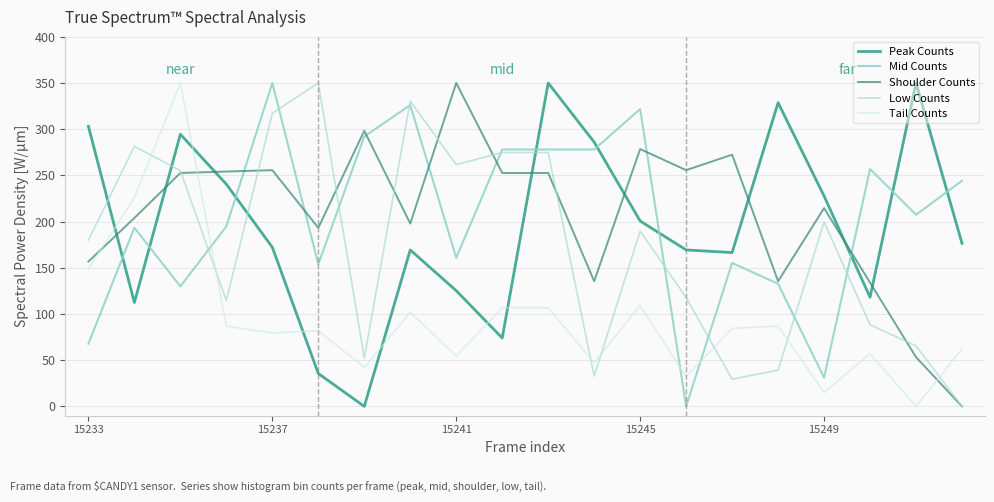

How many interior local valleys does the Shoulder Counts series have?

5